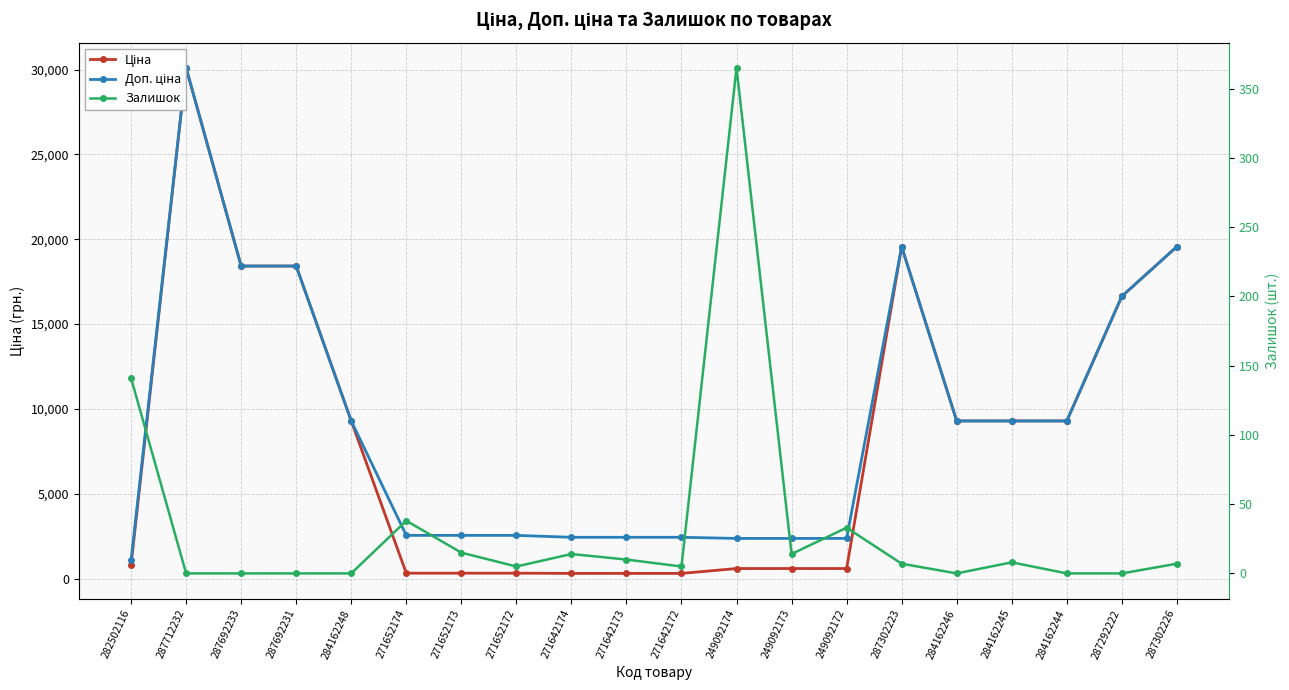

Does the chart display data point markers on the line(s)?

Yes